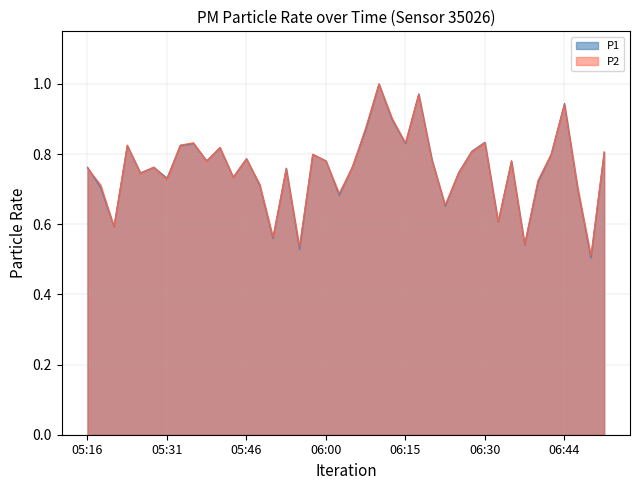

True or false: P1 and P2 cross at least once.

True